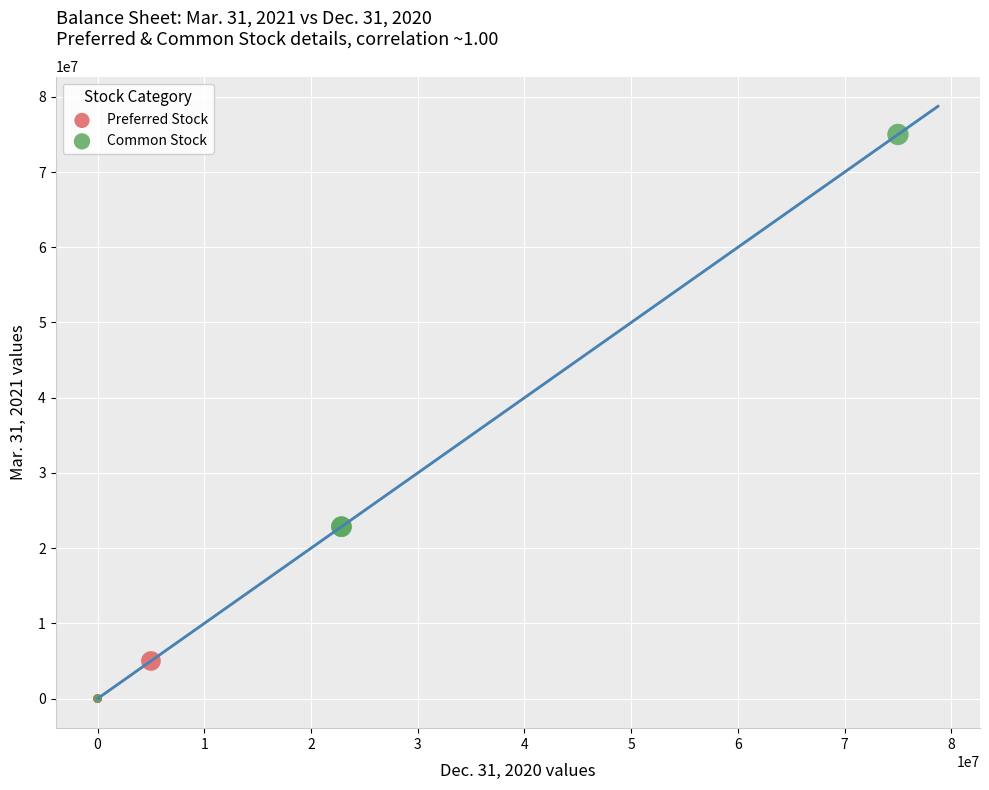

Which series has the widest spread of Y values?

Common Stock